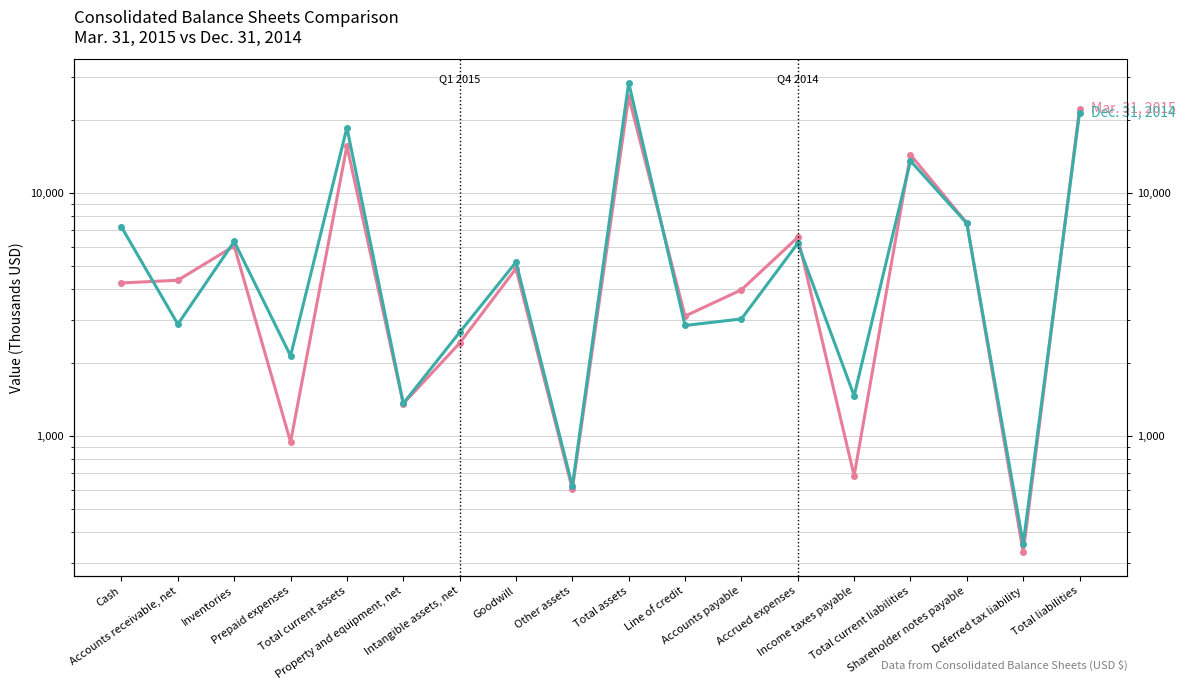

Between which two adjacent categories do Mar. 31, 2015 and Dec. 31, 2014 first intersect?

Cash and Accounts receivable, net